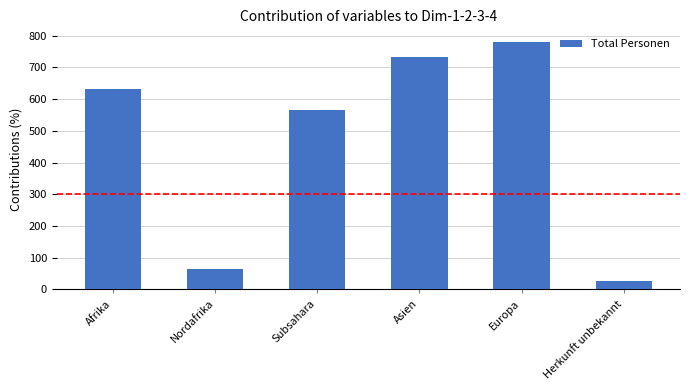

What is the minimum value shown in the chart?

28